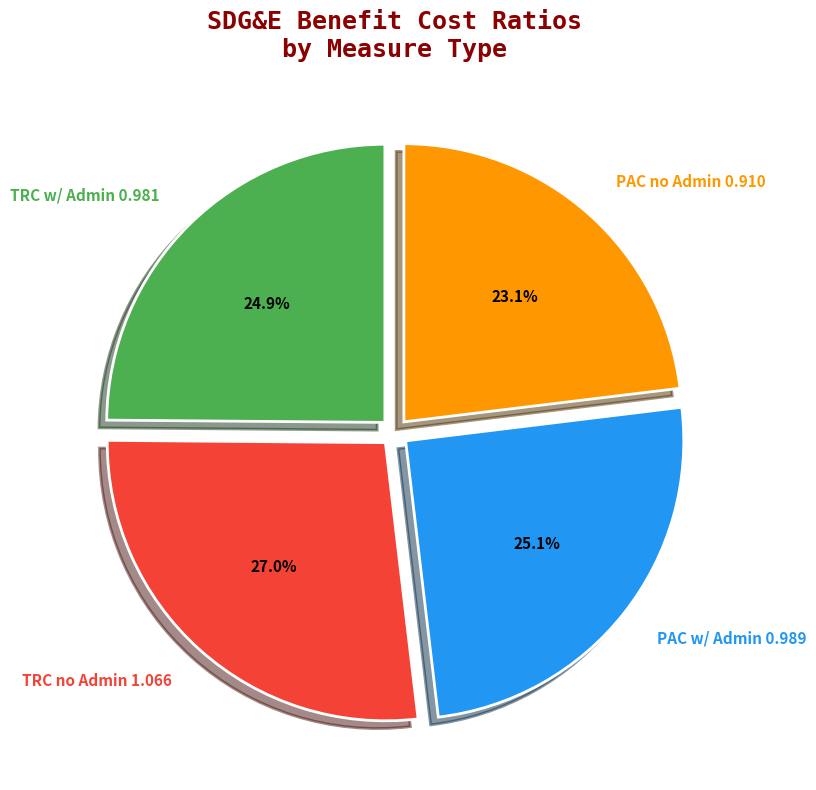

Does TRC no Admin 1.066 account for over 50% of the chart?

No